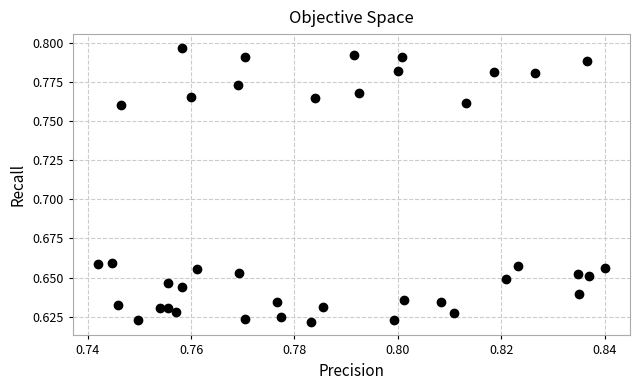

How many points are shown in the scatter plot?

40